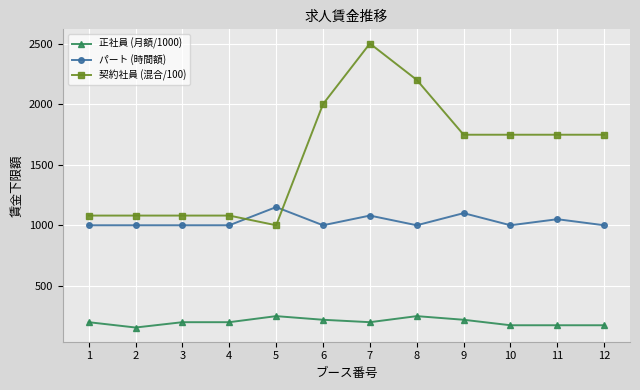

What is the spread (max minus min) of values at 5?

900.0